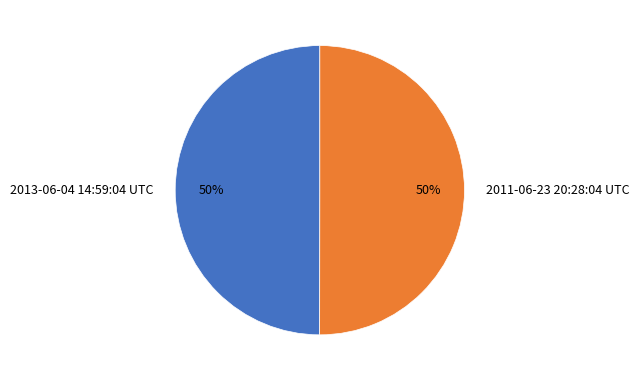

The 2013-06-04 14:59:04 UTC slice represents 50% of the pie. True or false?

True